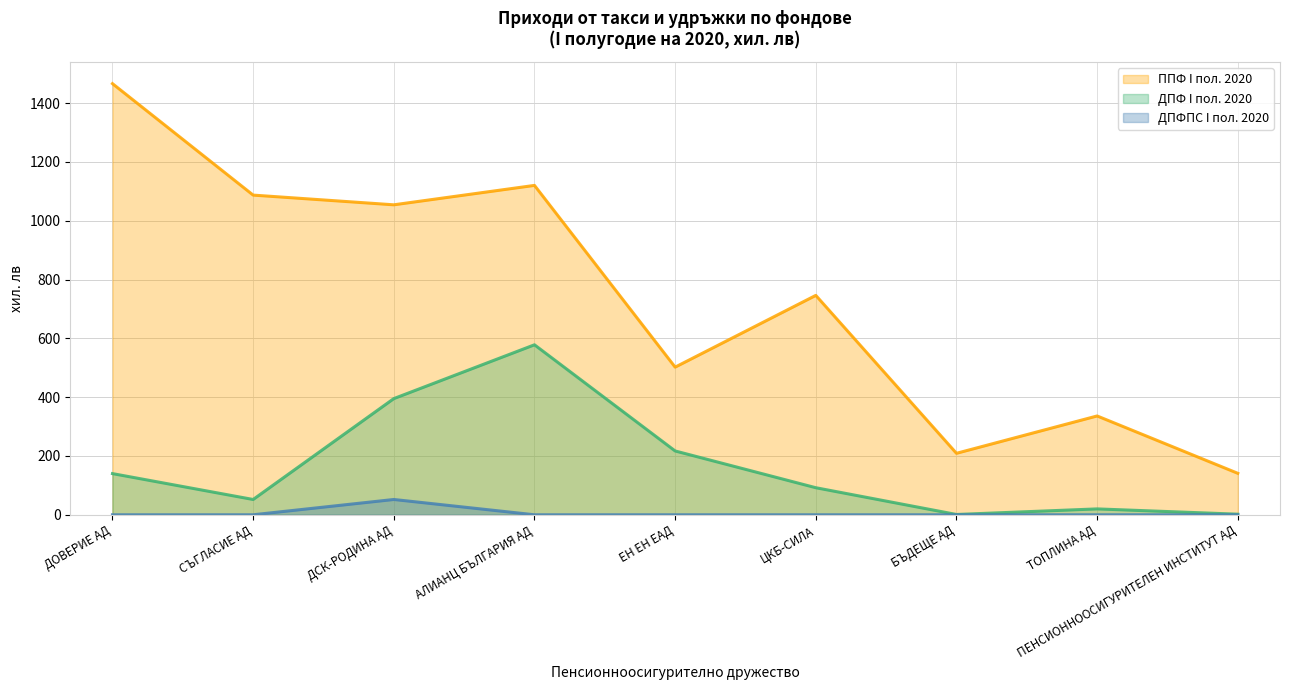

What is the total value across all series at АЛИАНЦ БЪЛГАРИЯ АД?

1698